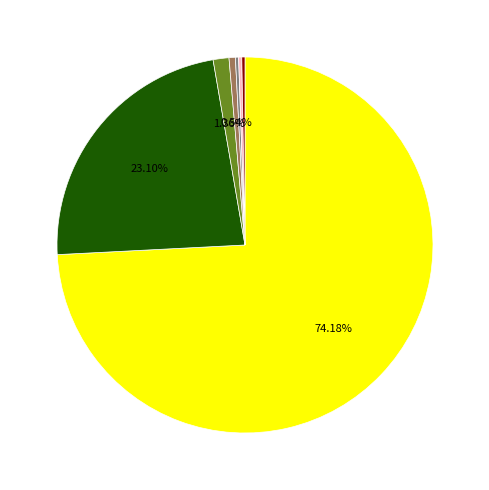

Is there any slice that represents more than half of the pie?

Yes